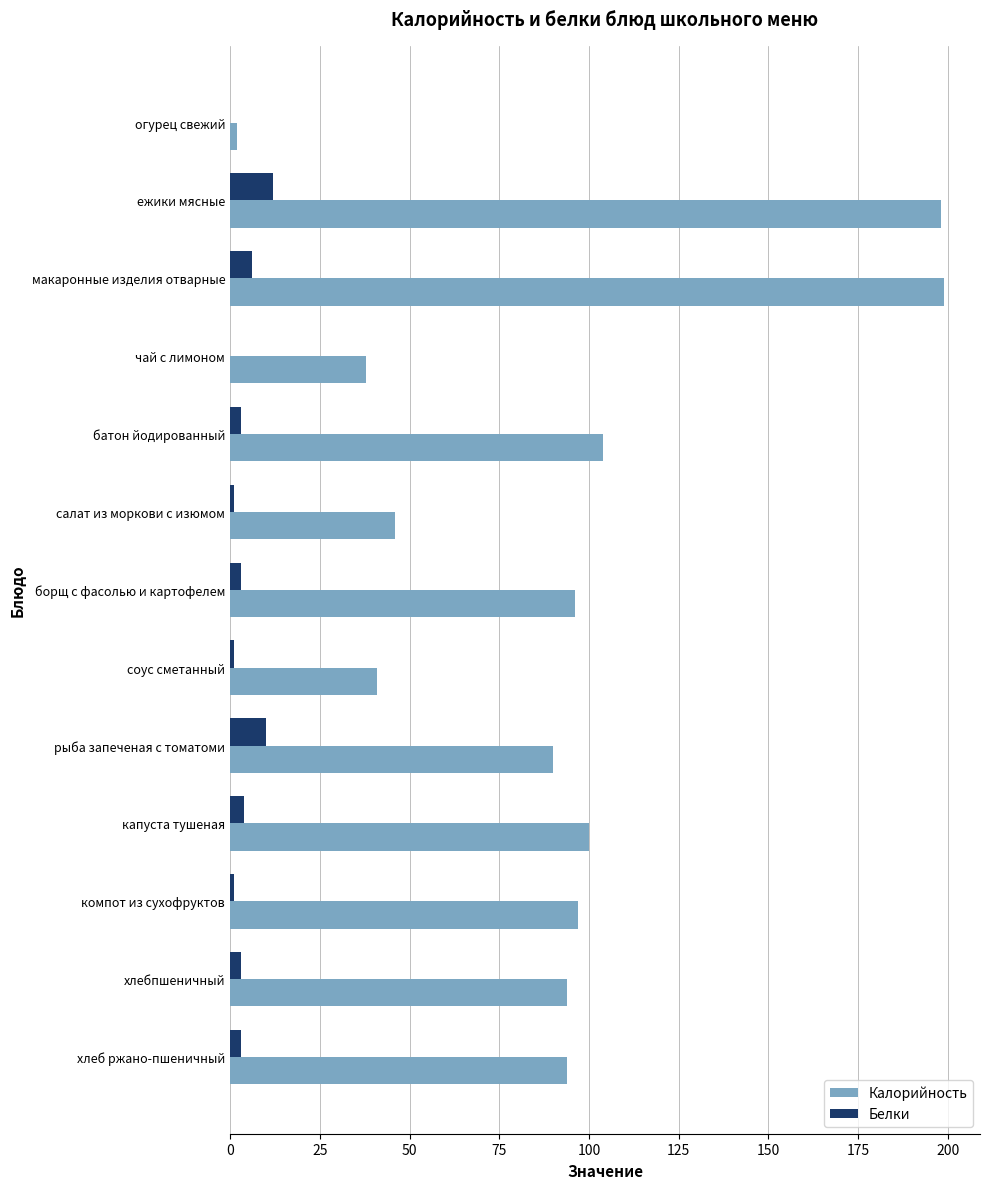

Which series has the largest total across all categories?

Калорийность